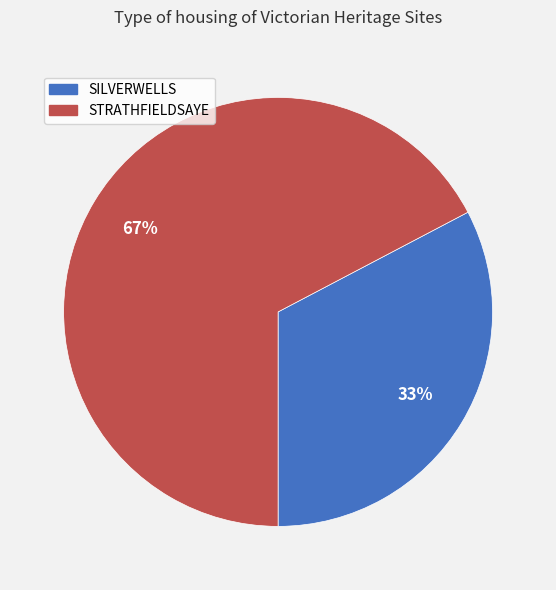

How many segments does this pie chart have?

2